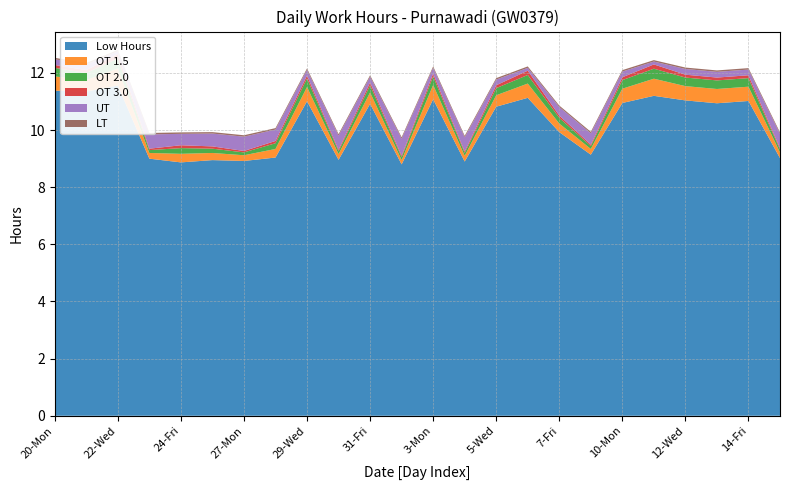

Reading left to right, list all the values displayed in this chart.

Low Hours: 11.4	11.3	11.6	9.0	8.9	8.9	8.9	9.0	11.0	9.0	10.9	8.8	11.1	8.9	10.8	11.1	9.9	9.1	10.9	11.2	11.0	10.9	11.0	9.0
OT 1.5: 0.5	0.4	0.6	0.2	0.3	0.2	0.2	0.3	0.5	0.2	0.4	0.1	0.5	0.2	0.4	0.5	0.3	0.2	0.5	0.6	0.5	0.5	0.5	0.2
OT 2.0: 0.3	0.2	0.3	0.1	0.2	0.1	0.1	0.2	0.3	0.1	0.2	0.1	0.3	0.1	0.2	0.3	0.2	0.1	0.3	0.3	0.3	0.3	0.3	0.1
OT 3.0: 0.1	0.1	0.1	0.1	0.1	0.1	0.1	0.1	0.1	0.1	0.1	0.1	0.1	0.1	0.1	0.1	0.1	0.1	0.1	0.1	0.1	0.1	0.1	0.1
UT: 0.2	0.2	0.1	0.5	0.4	0.5	0.5	0.4	0.2	0.5	0.2	0.6	0.2	0.5	0.2	0.1	0.3	0.4	0.2	0.1	0.2	0.2	0.2	0.5
LT: 0.1	0.1	0.1	0.1	0.1	0.1	0.1	0.1	0.1	0.1	0.1	0.1	0.1	0.1	0.1	0.1	0.1	0.1	0.1	0.1	0.1	0.1	0.1	0.1